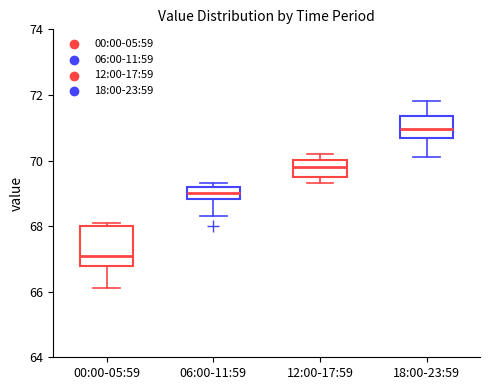

Where is the upper edge of the box for 00:00-05:59 on the y-axis? The values are not printed on the chart, so give them approximately, as read against the axis.

68.0